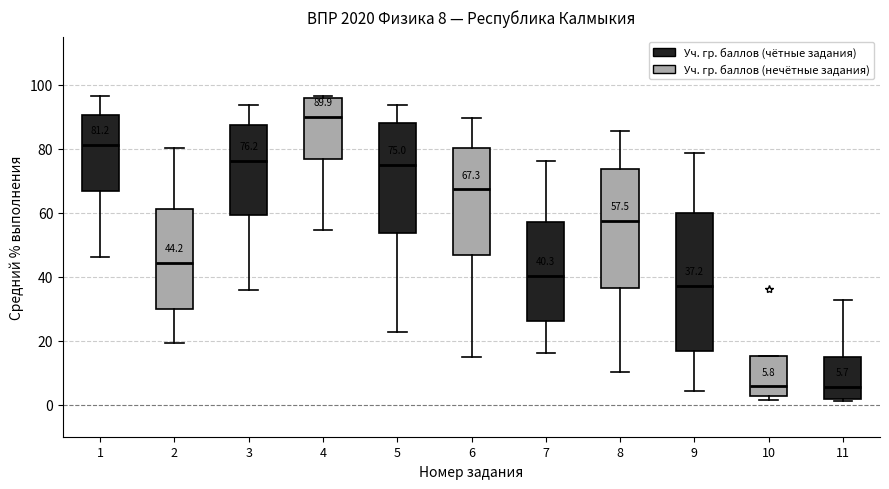

Which box is the tallest, from its lower edge to its upper edge?

9